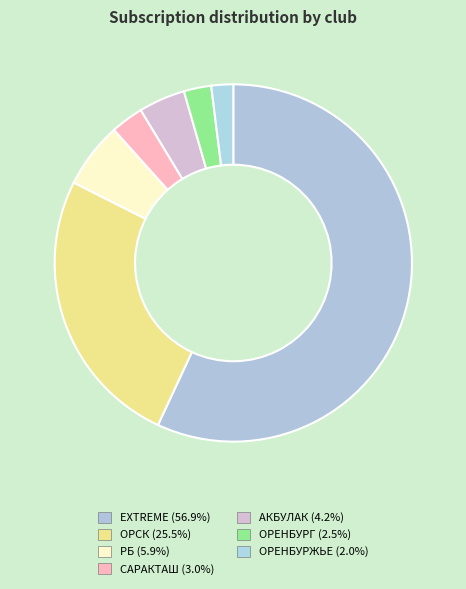

What portion of the pie excludes РБ?

94.1%